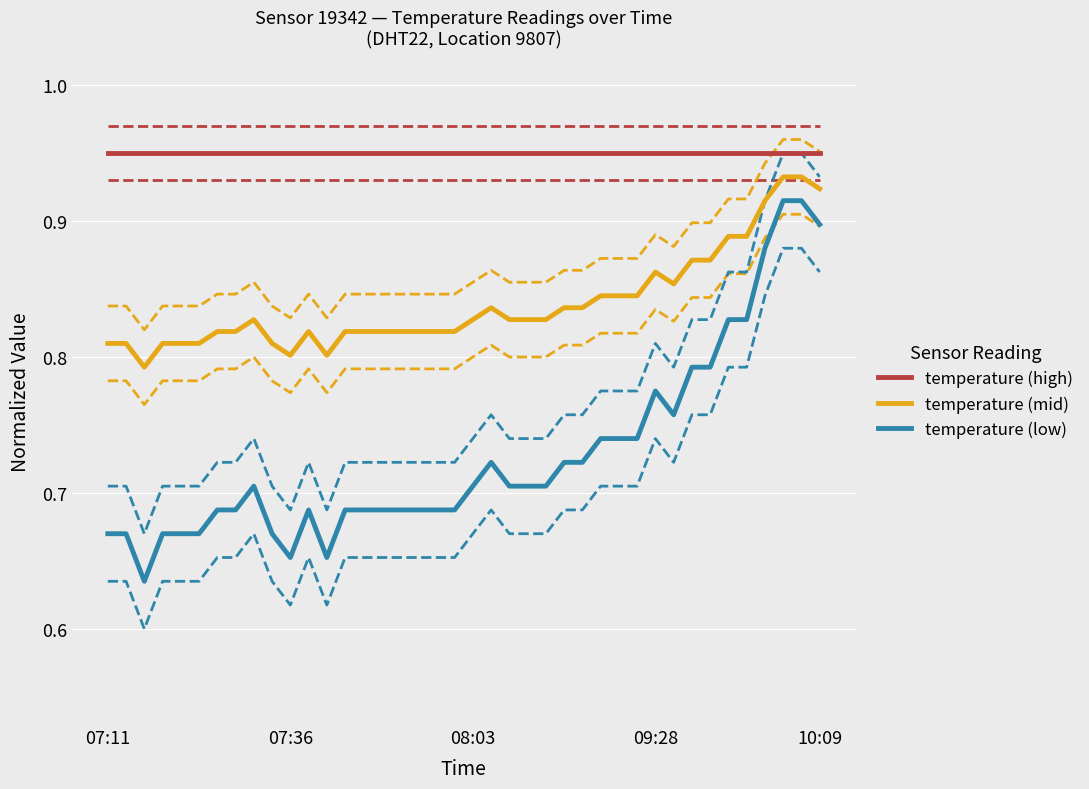

How many lines are shown in the chart?

9